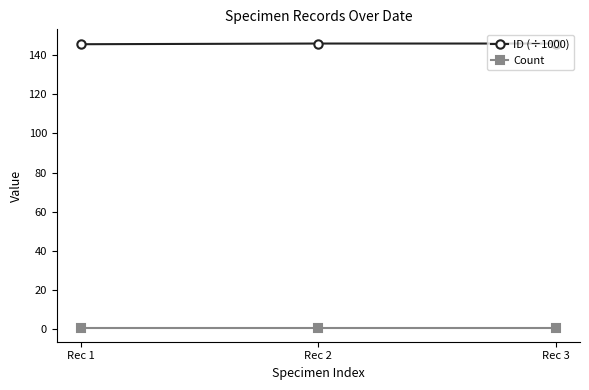

What is the total value across all series at Rec 2?

146.8